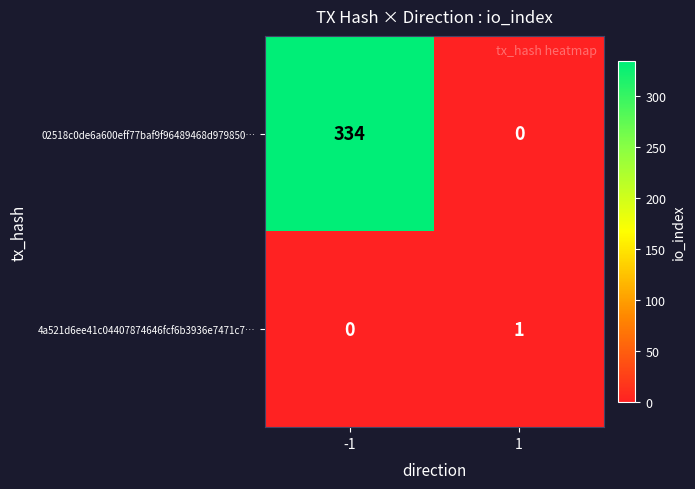

At how many categories does at least one series exceed 290?

1